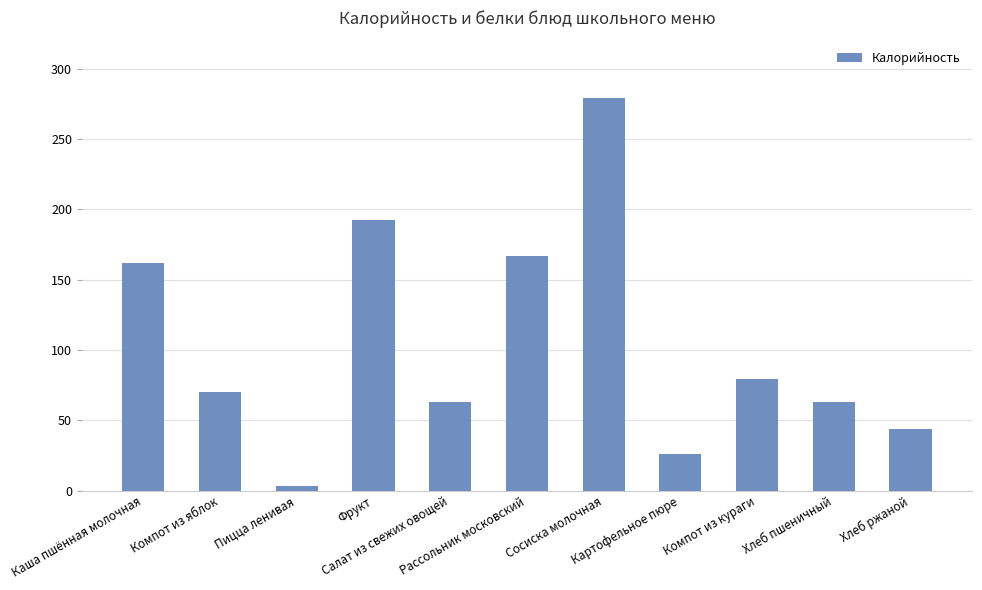

What is the difference between the maximum and minimum values?

275.8